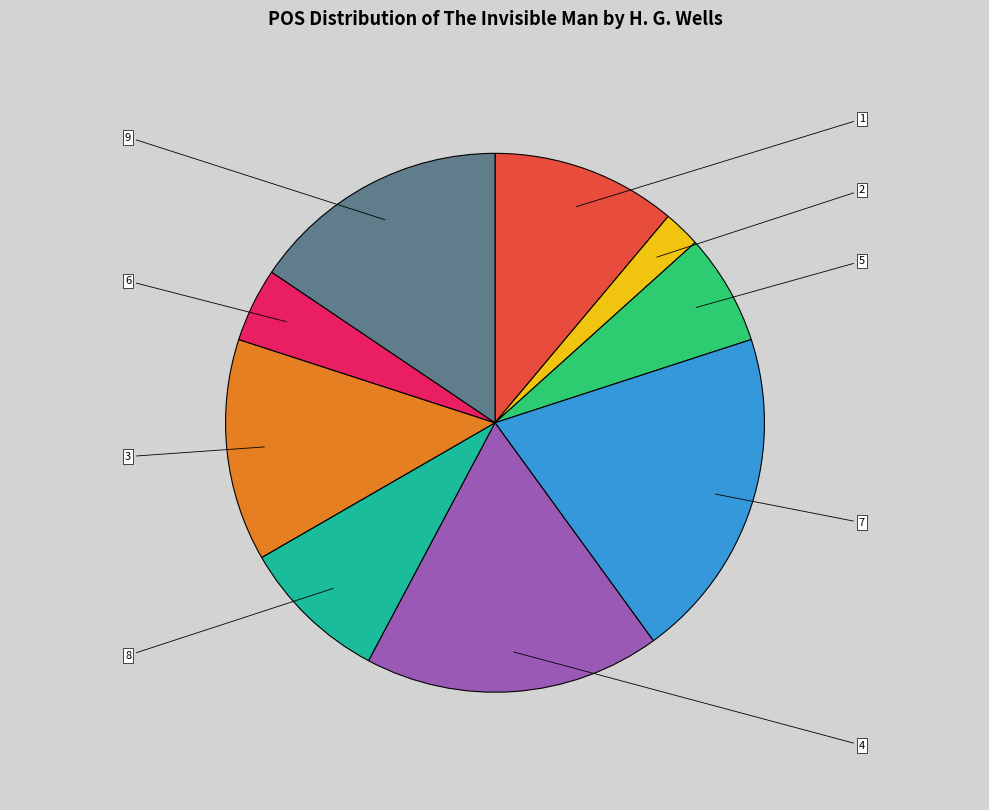

Rank the categories by value from highest to lowest.

7, 4, 9, 3, 1, 8, 5, 6, 2